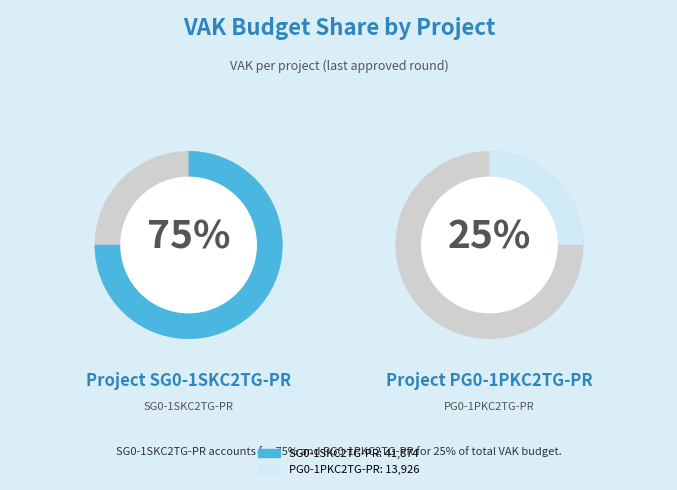

How many segments does this pie chart have?

2